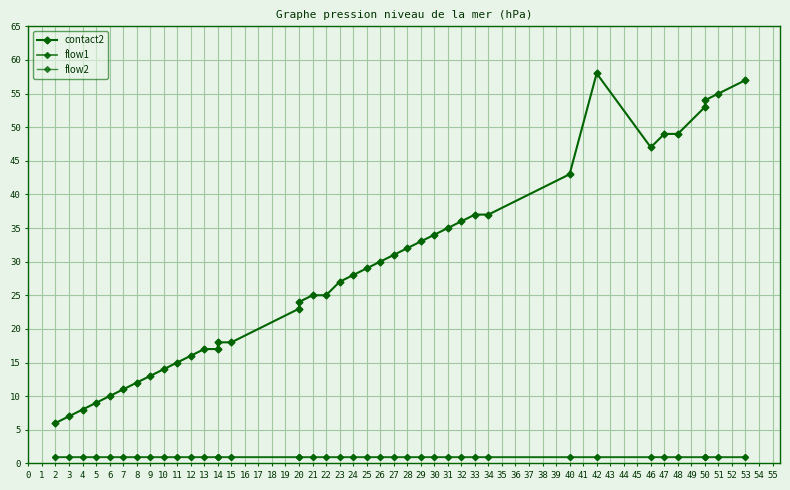

Which series has the largest range (max minus min)?

contact2